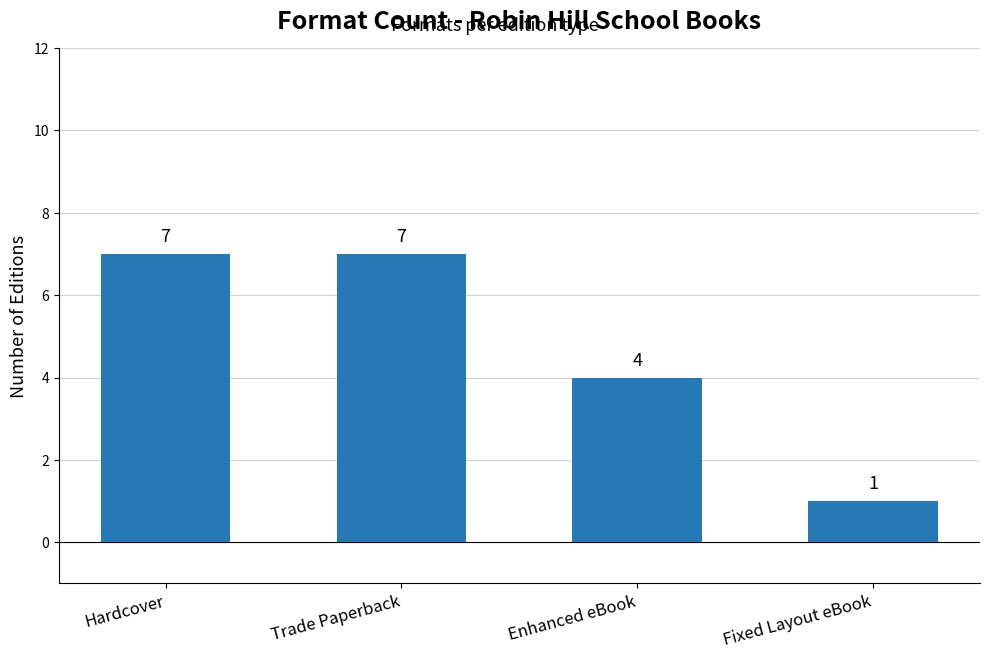

What is the sum of the values at Trade Paperback and Enhanced eBook?

11